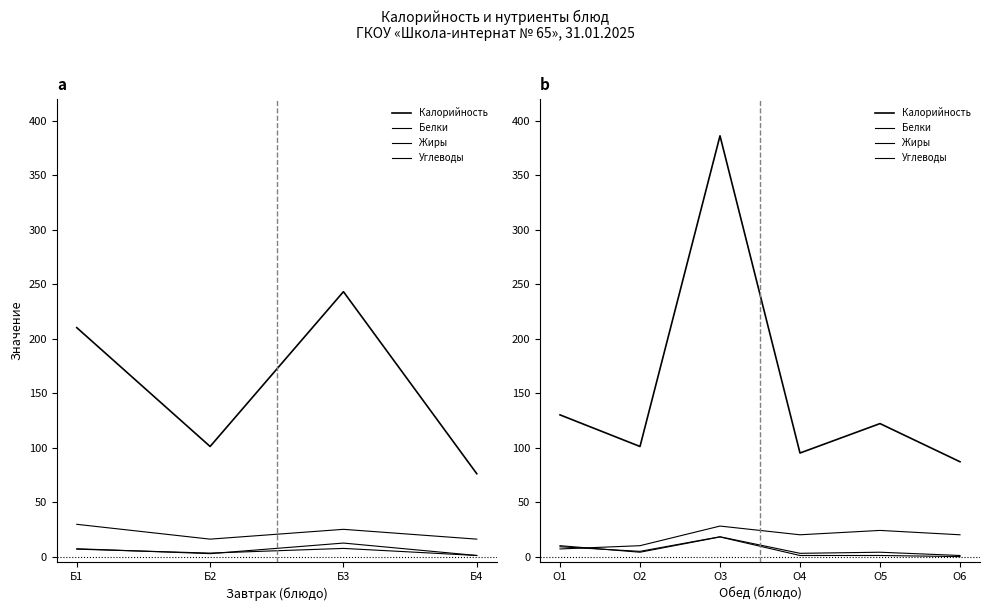

The Жиры series shows 1.0 at О5. True or false?

True